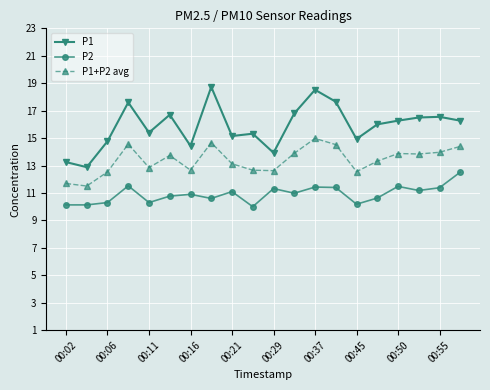

List the series in order of their peak value, highest first.

P1, P1+P2 avg, P2